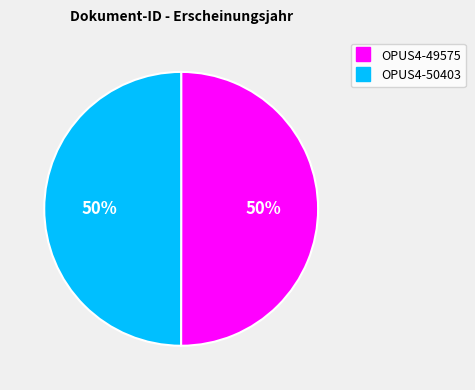

Count the number of slices in the pie.

2